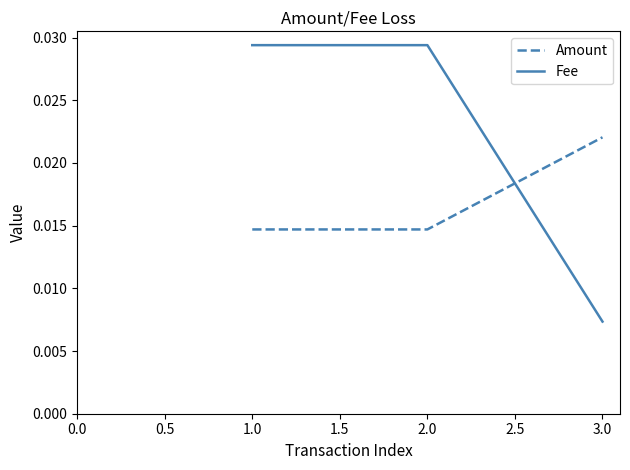

Which category has the highest value in the Amount series?

3.0